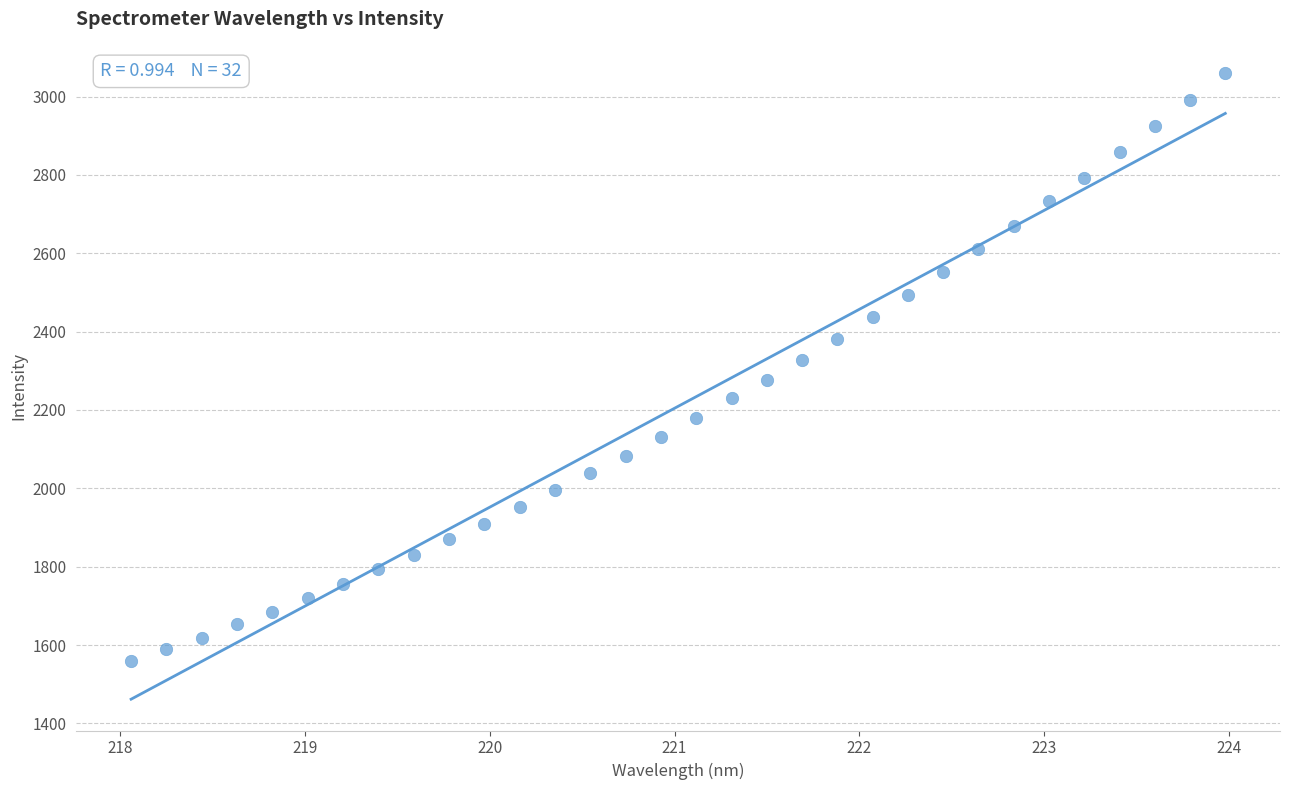

What is the range of Y values (max minus min)?

1500.8